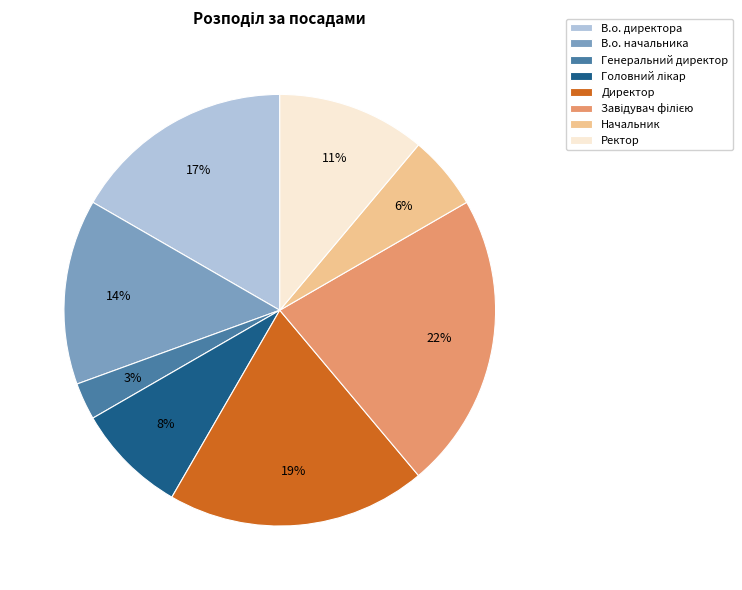

To the nearest percent, what is the difference between the largest and smallest slice percentages?

19%